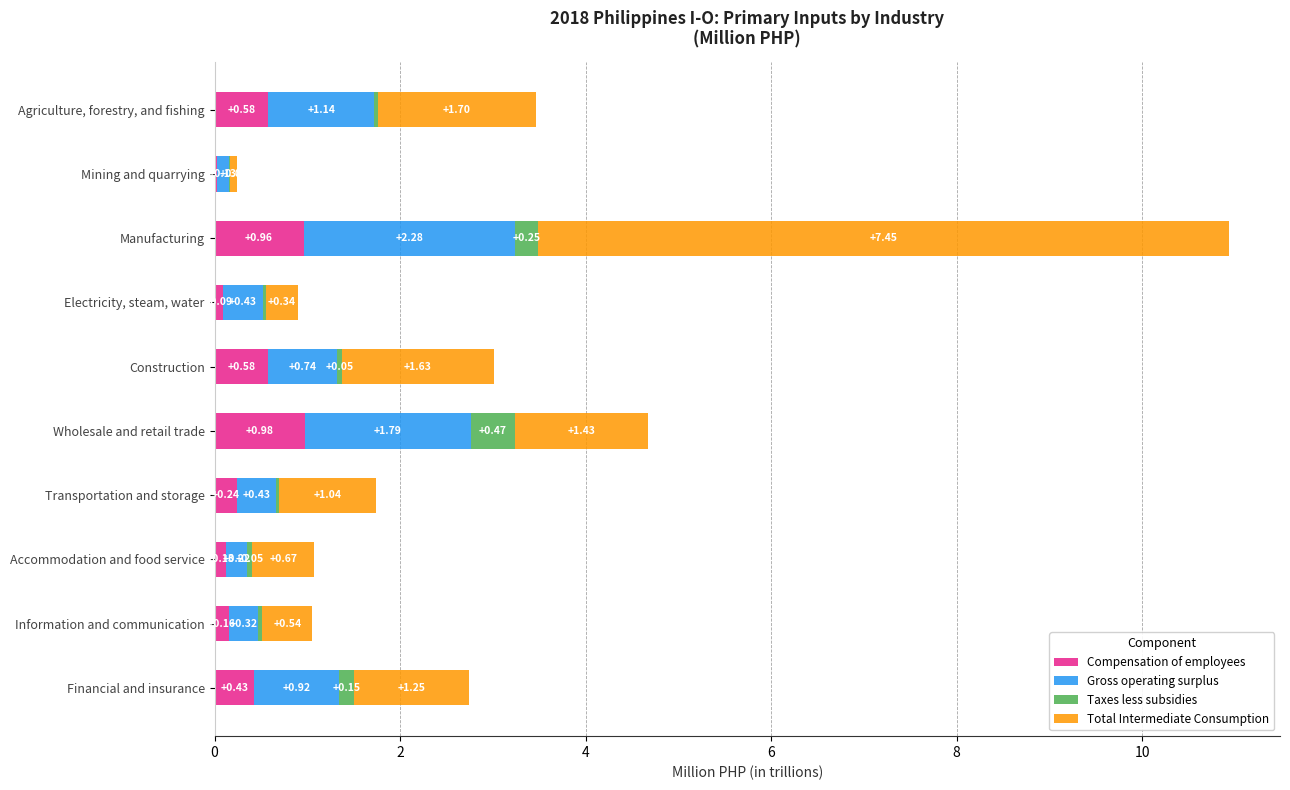

What is the sum of all Compensation of employees values?

4.2